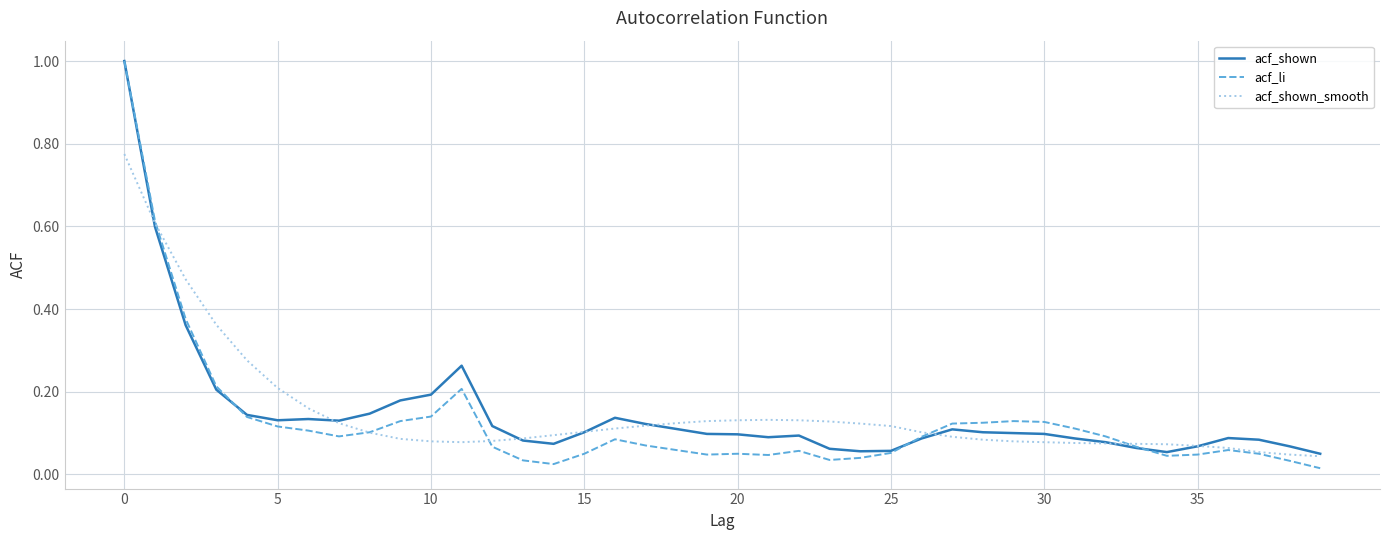

What is the greatest value displayed?

1.0